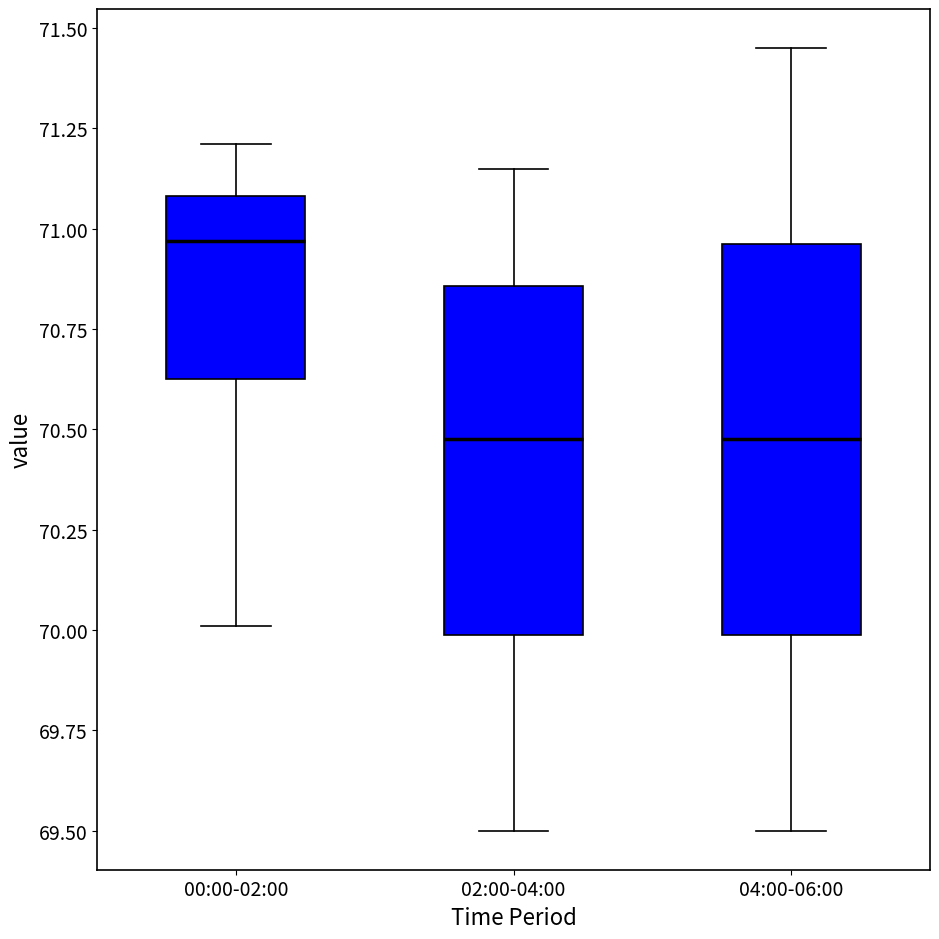

Which box is the tallest, from its lower edge to its upper edge?

04:00-06:00